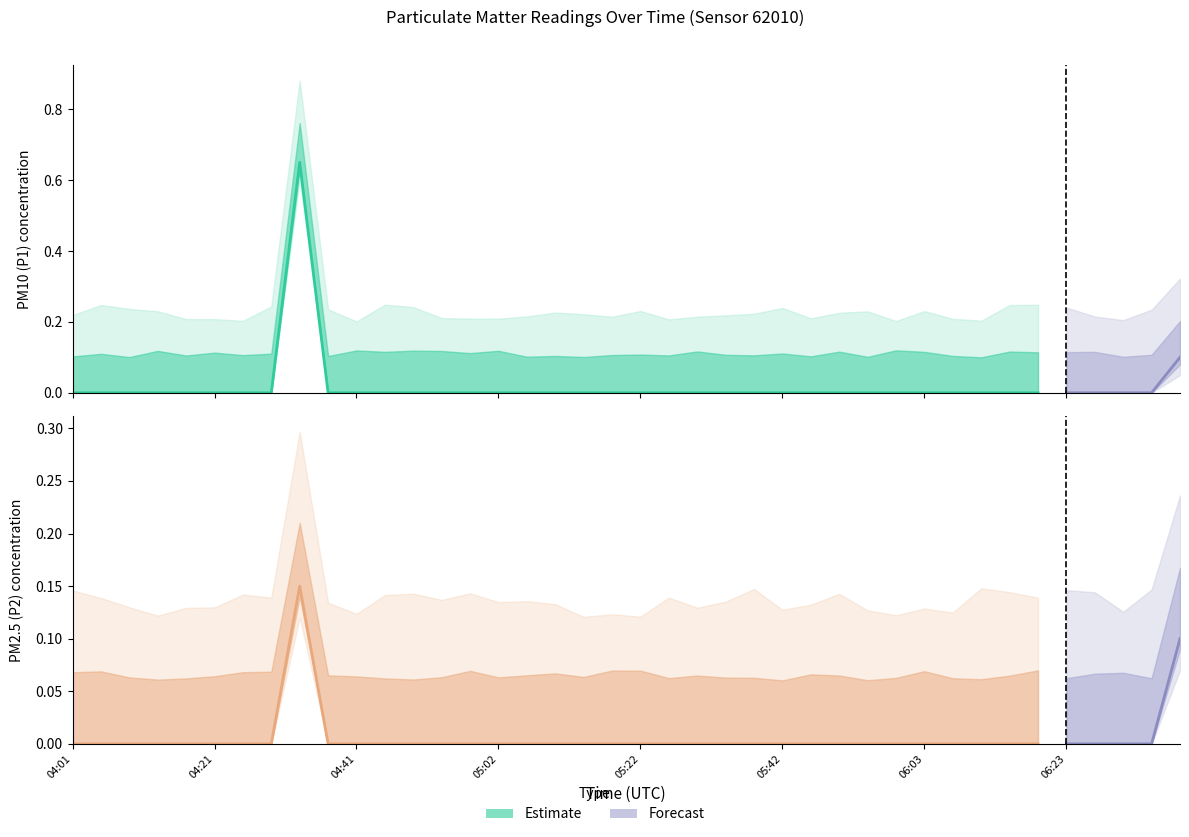

Count the number of data series in this chart.

2